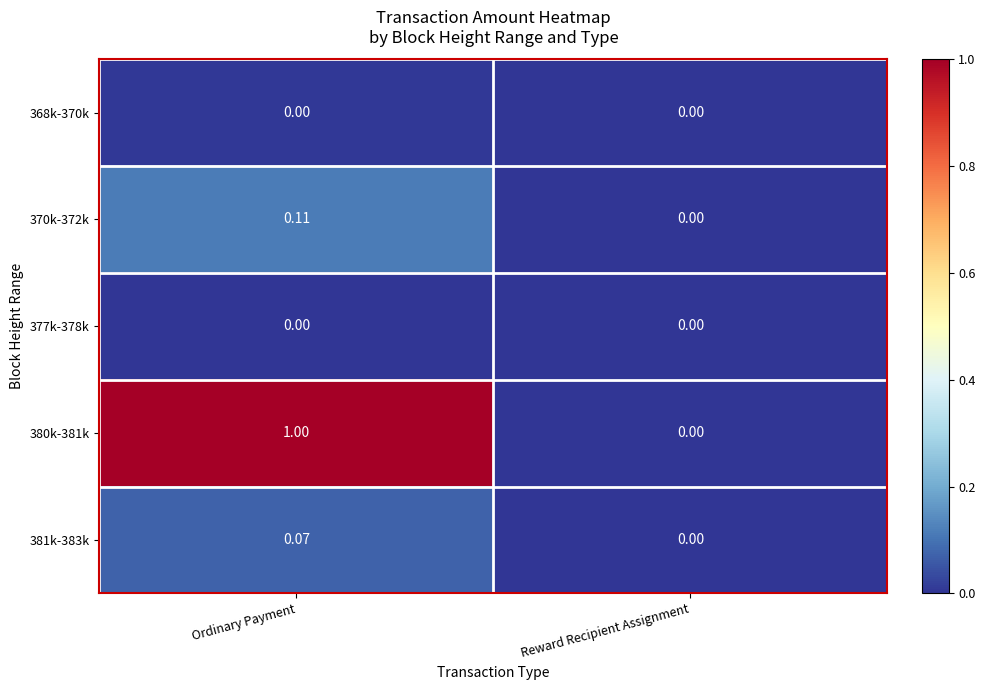

Which category has the highest value across all series?

Ordinary Payment